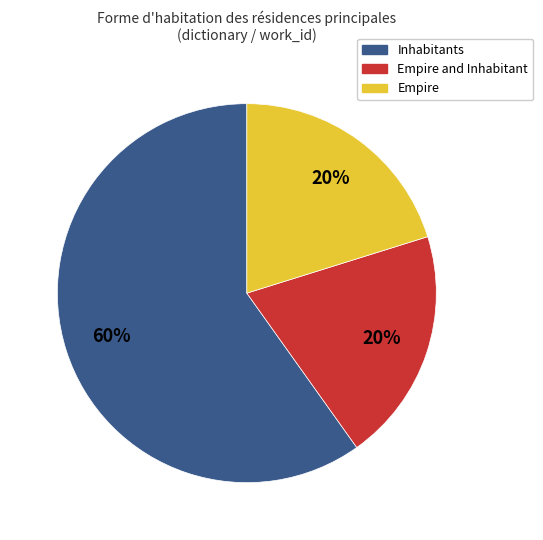

To the nearest percent, what is the average slice percentage?

33%